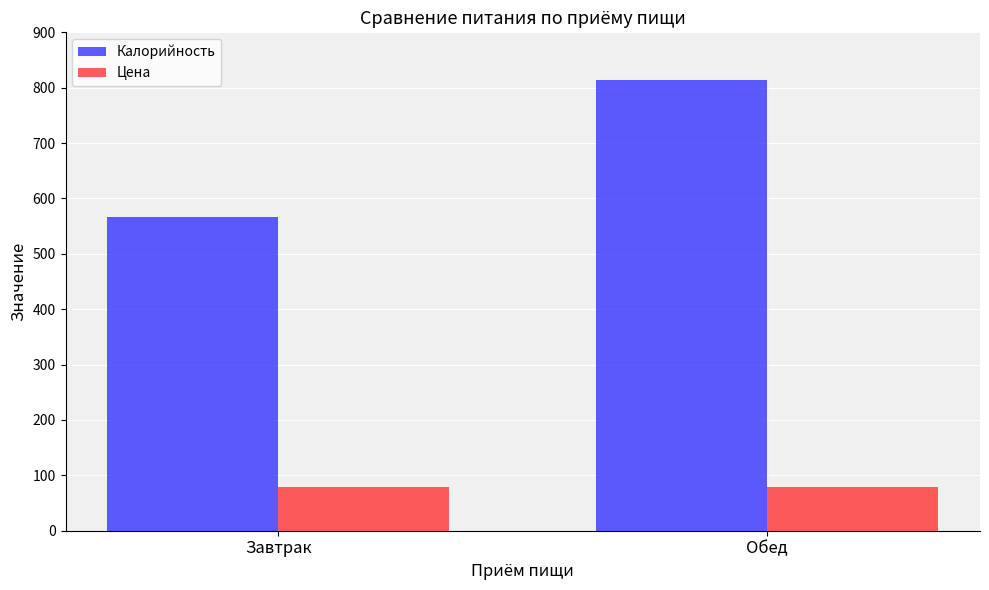

Where is Калорийность nearest to the value 690?

Завтрак